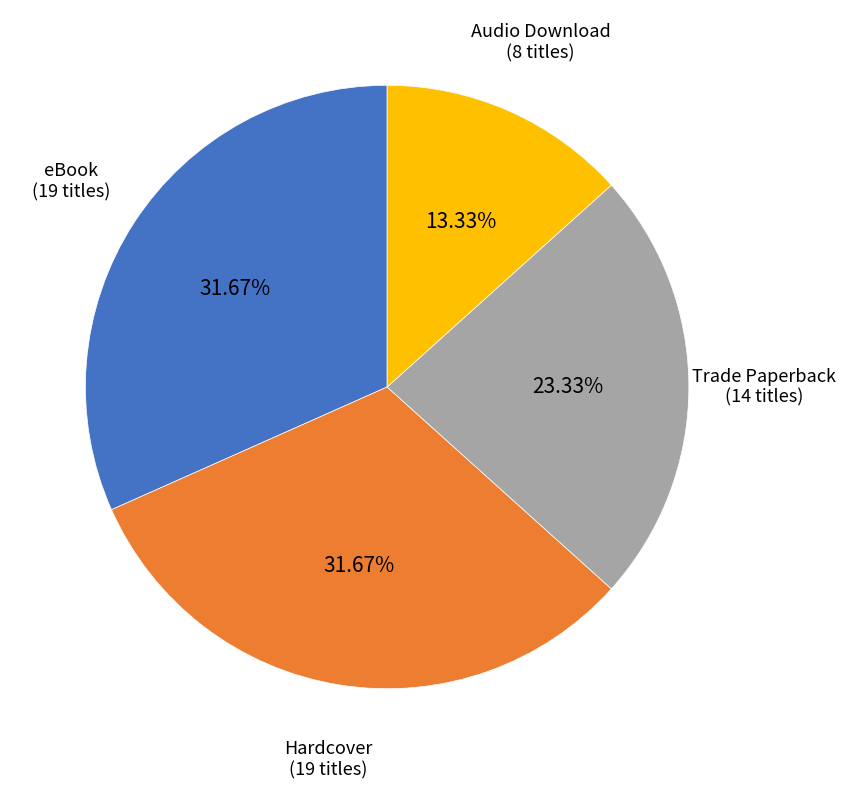

Is there a majority slice in this chart?

No